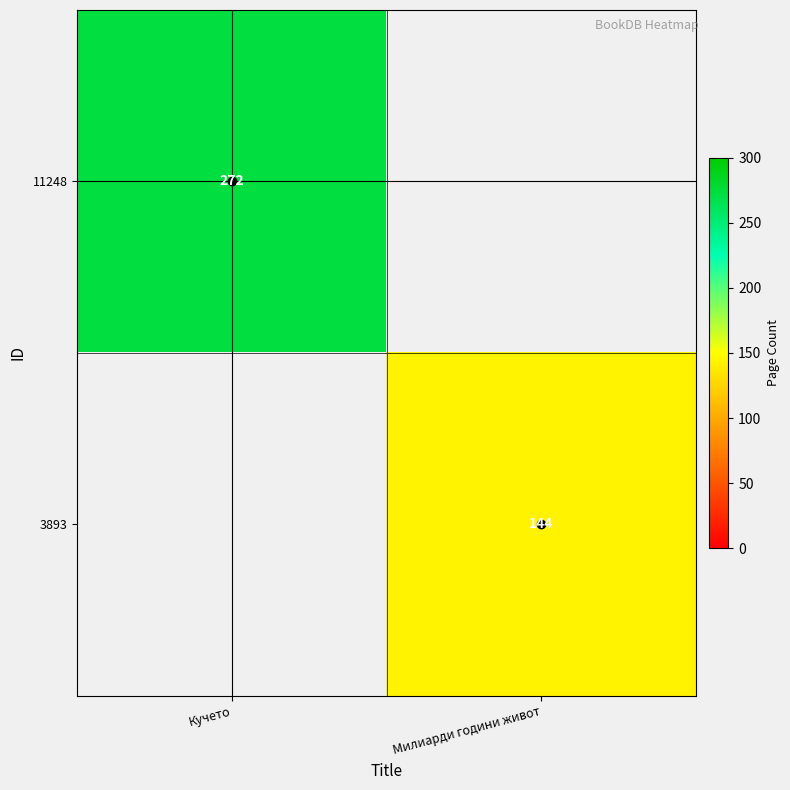

Is it true that 3893 equals 0 at Кучето?

True